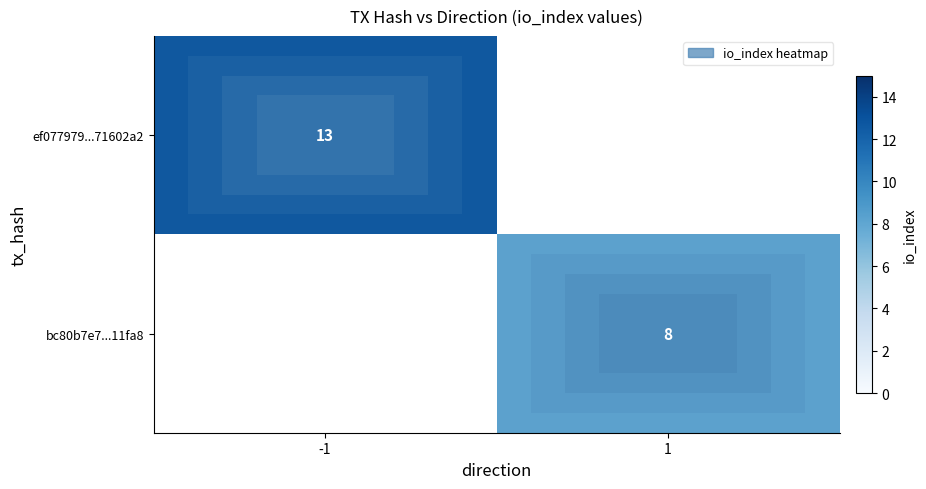

Between 1 and -1, which is larger?

-1